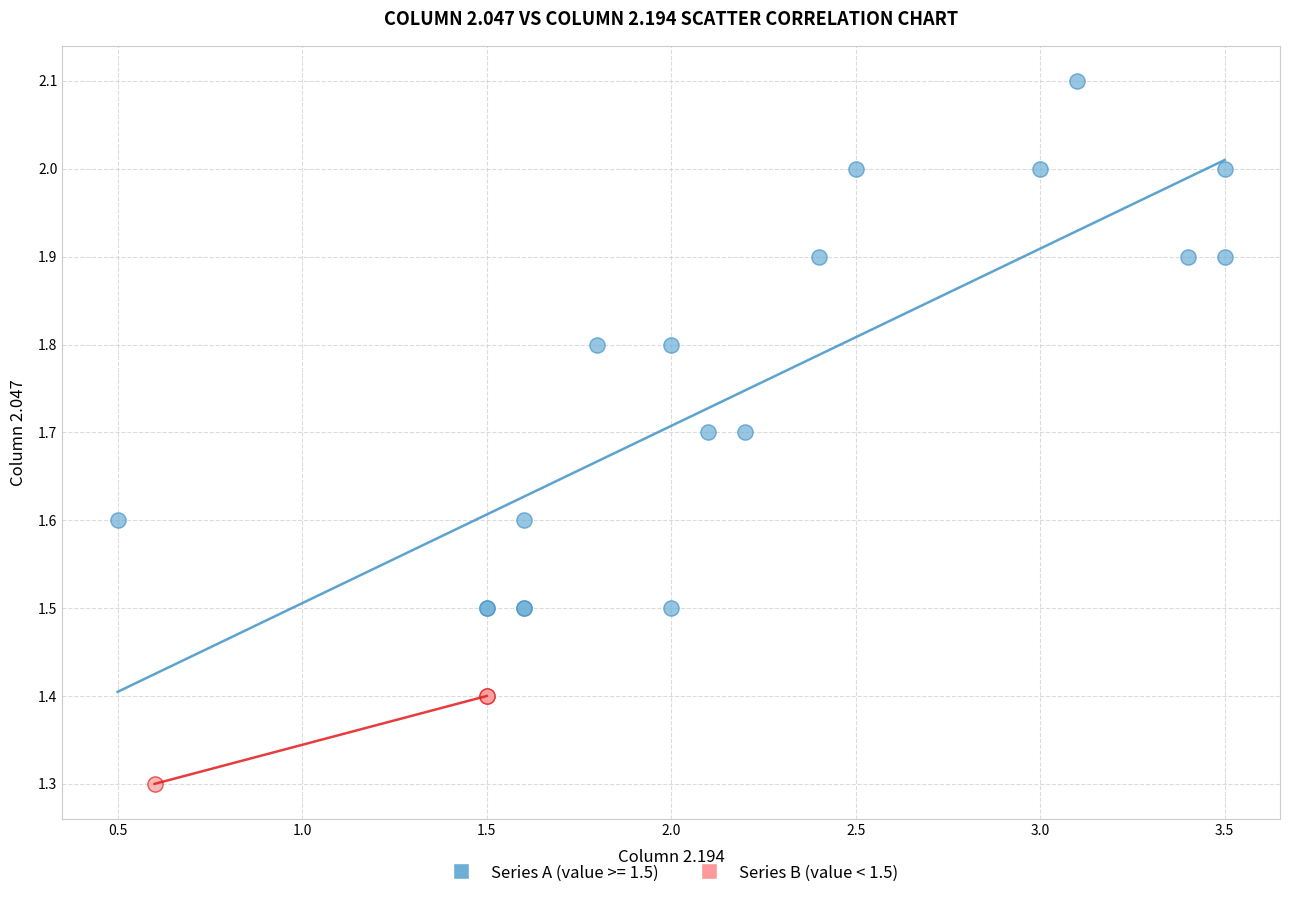

Which series contains the lowest Y value?

Series B (value < 1.5)